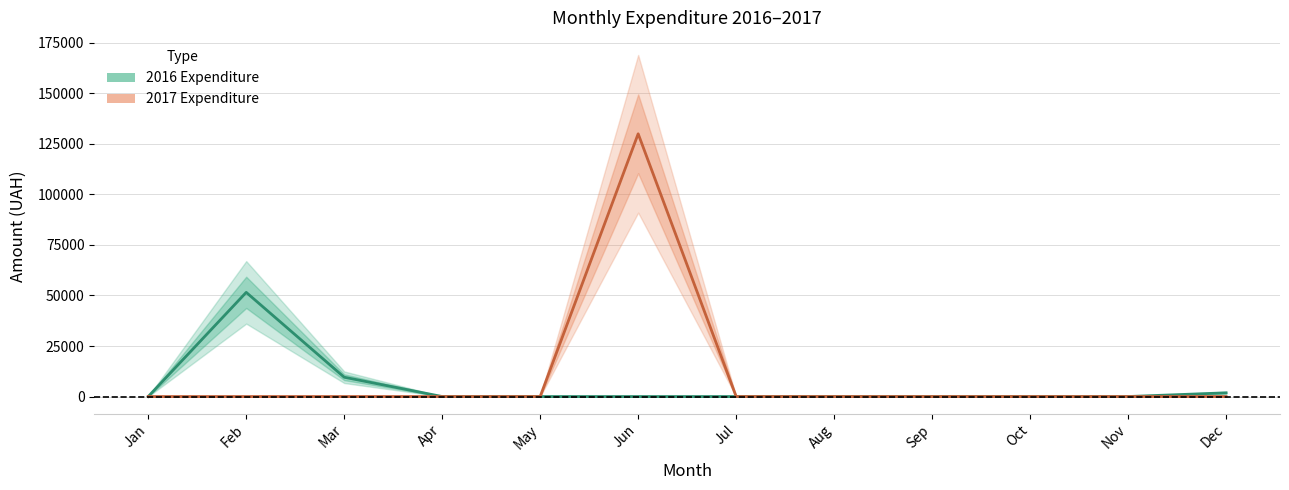

True or false: 2016 Expenditure and 2017 Expenditure intersect in this chart.

False